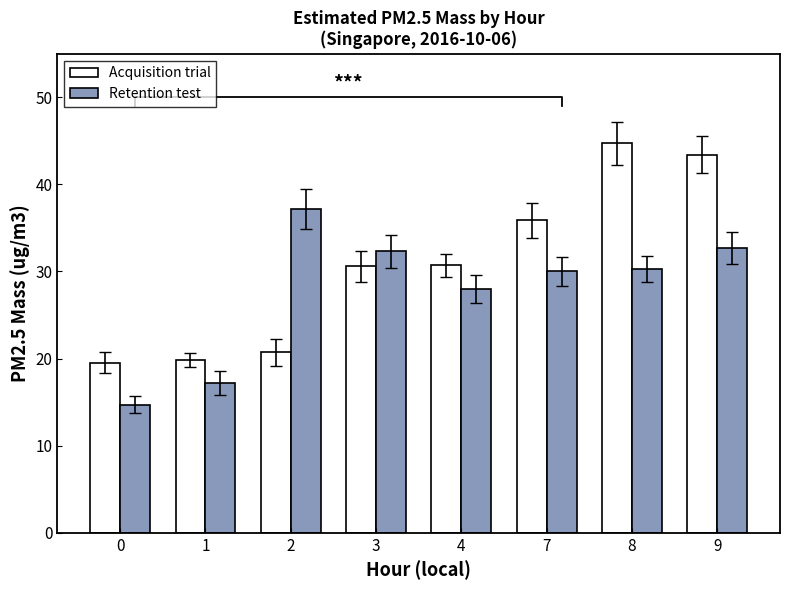

What is the sum of the Retention test values at 9 and 8?

63.0